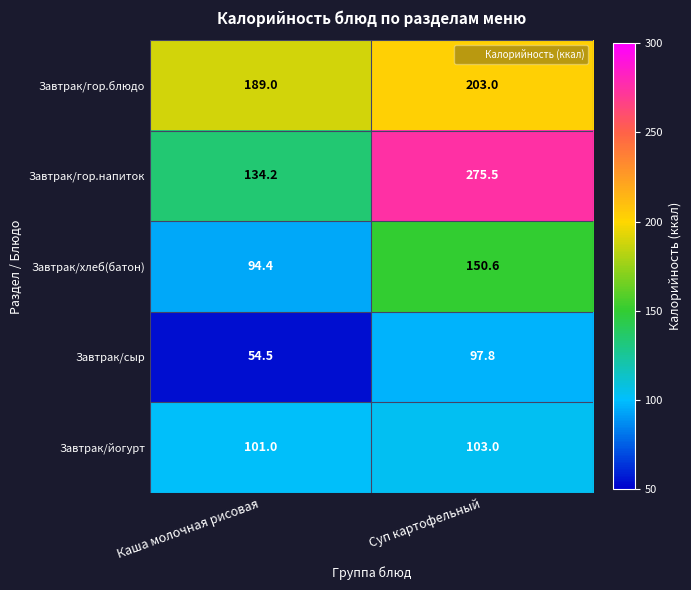

Is it true that Завтрак/гор.напиток equals 275.5 at Суп картофельный?

True